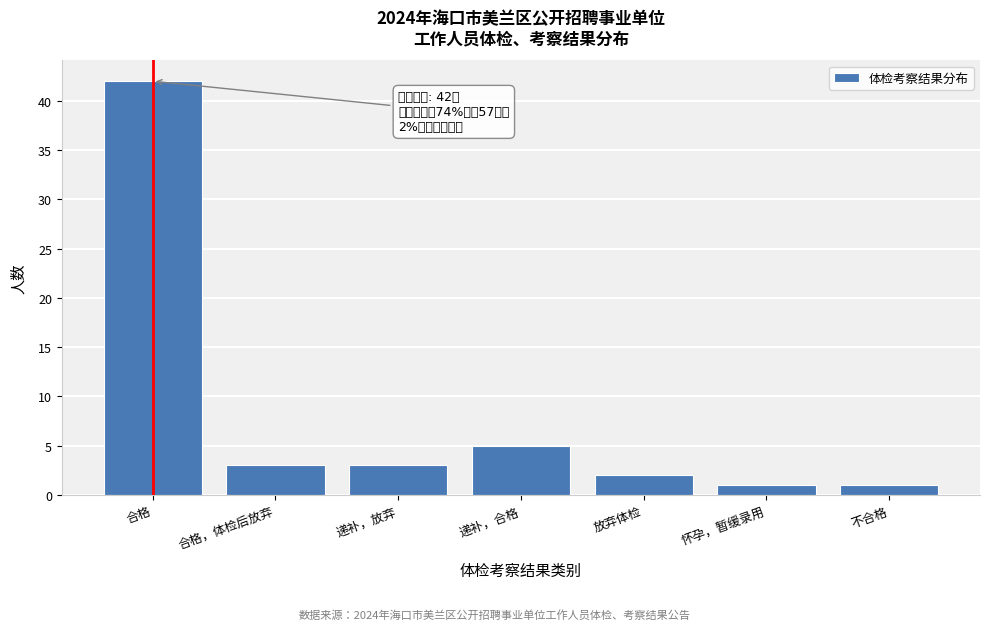

Reading right to left, list all the values displayed in this chart.

1	1	2	5	3	3	42